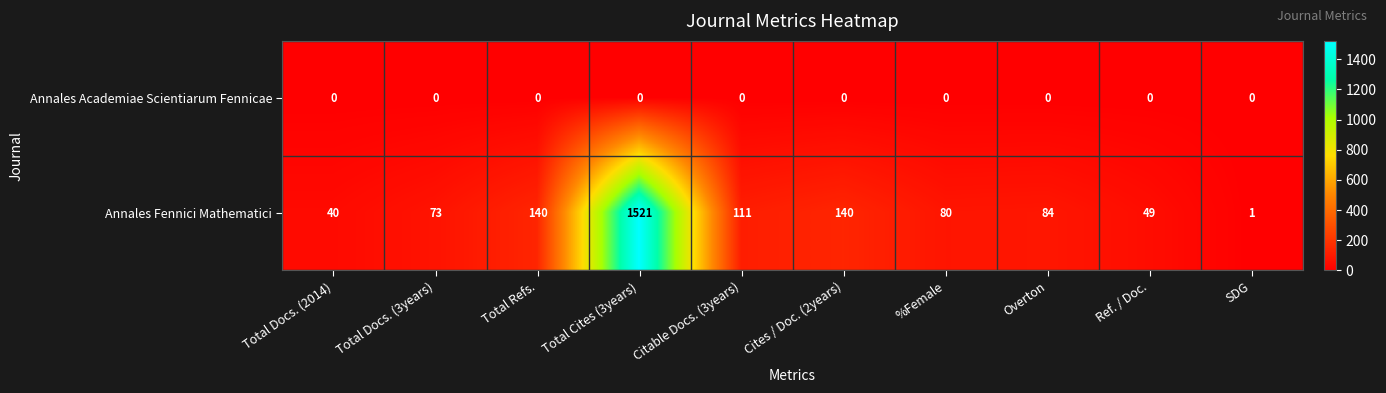

How many categories are shown in the chart?

10